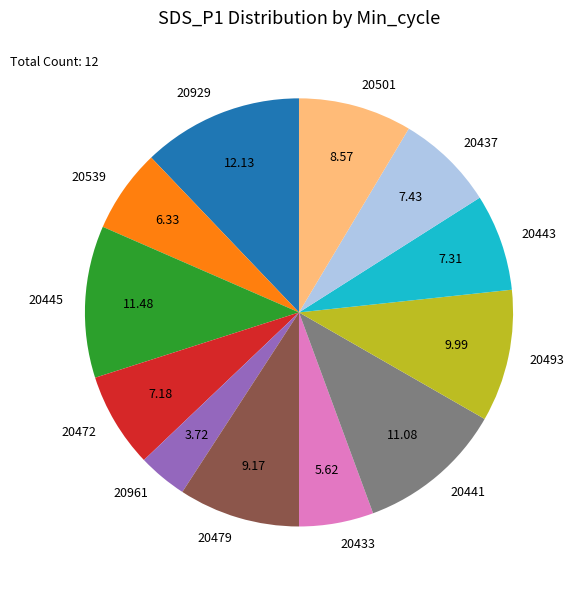

Which has a higher value, 20445 or 20493?

20445